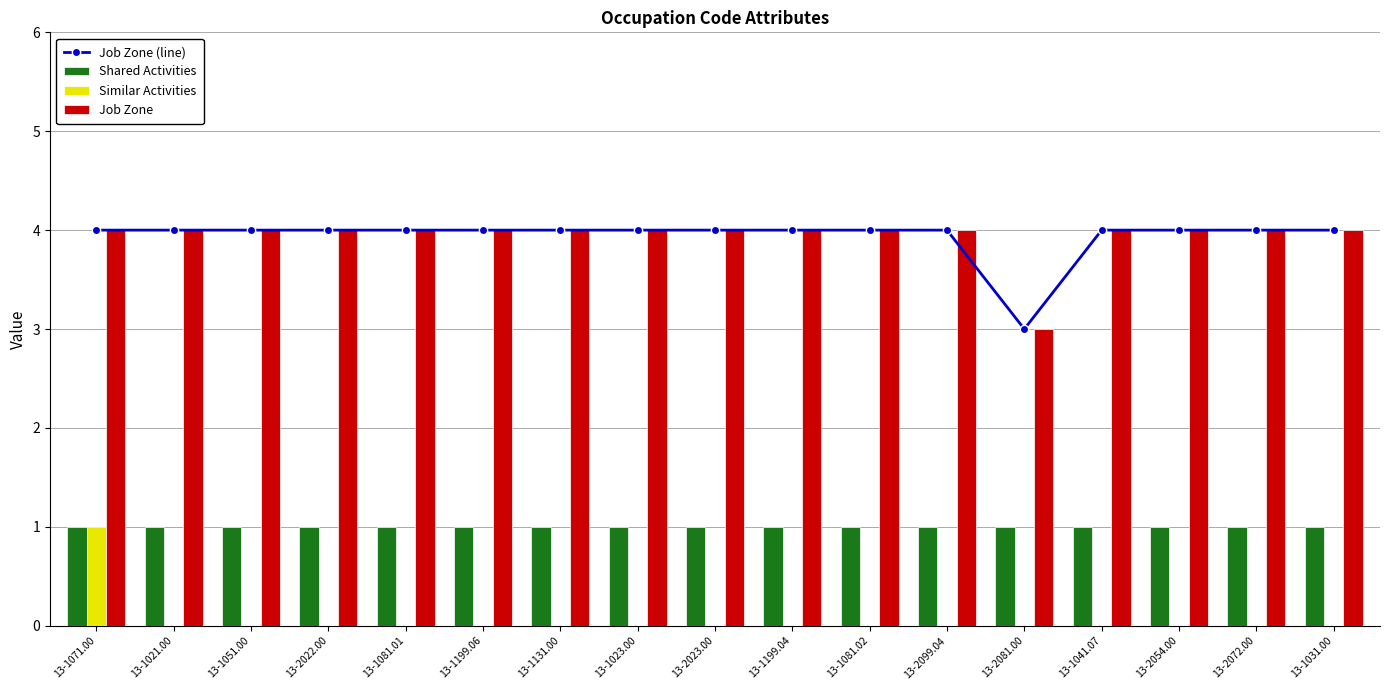

Is it true that Shared Activities equals 1 at 13-1051.00?

False